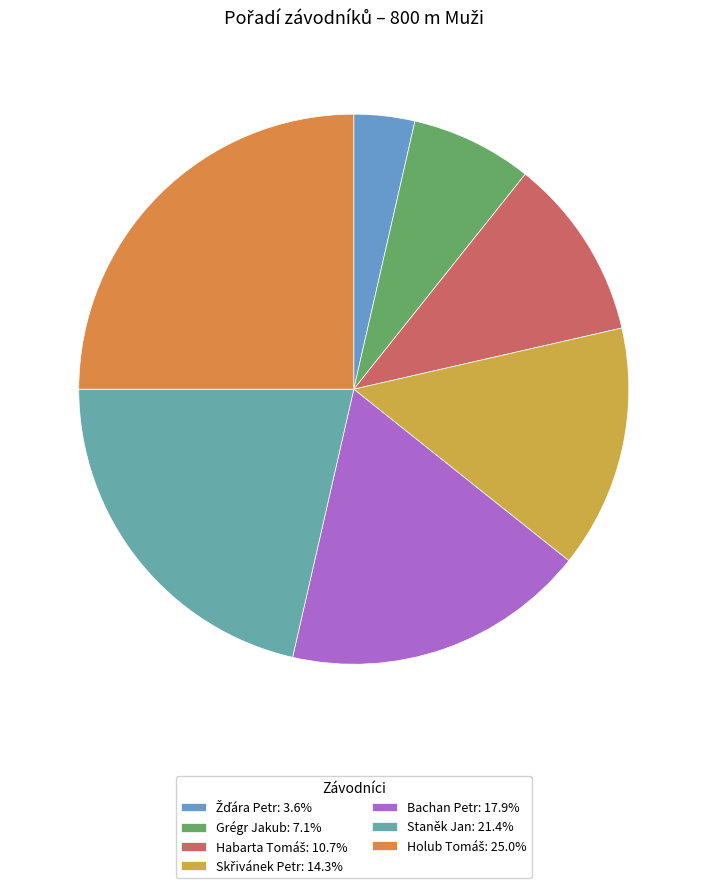

How many segments does this pie chart have?

7